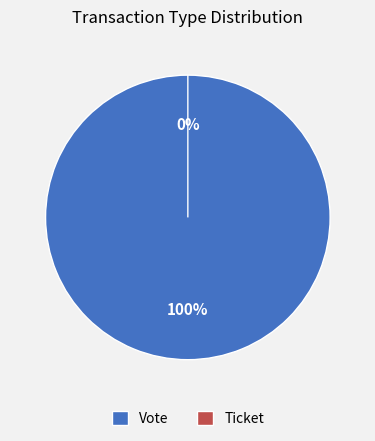

How many slices are in this pie chart?

2